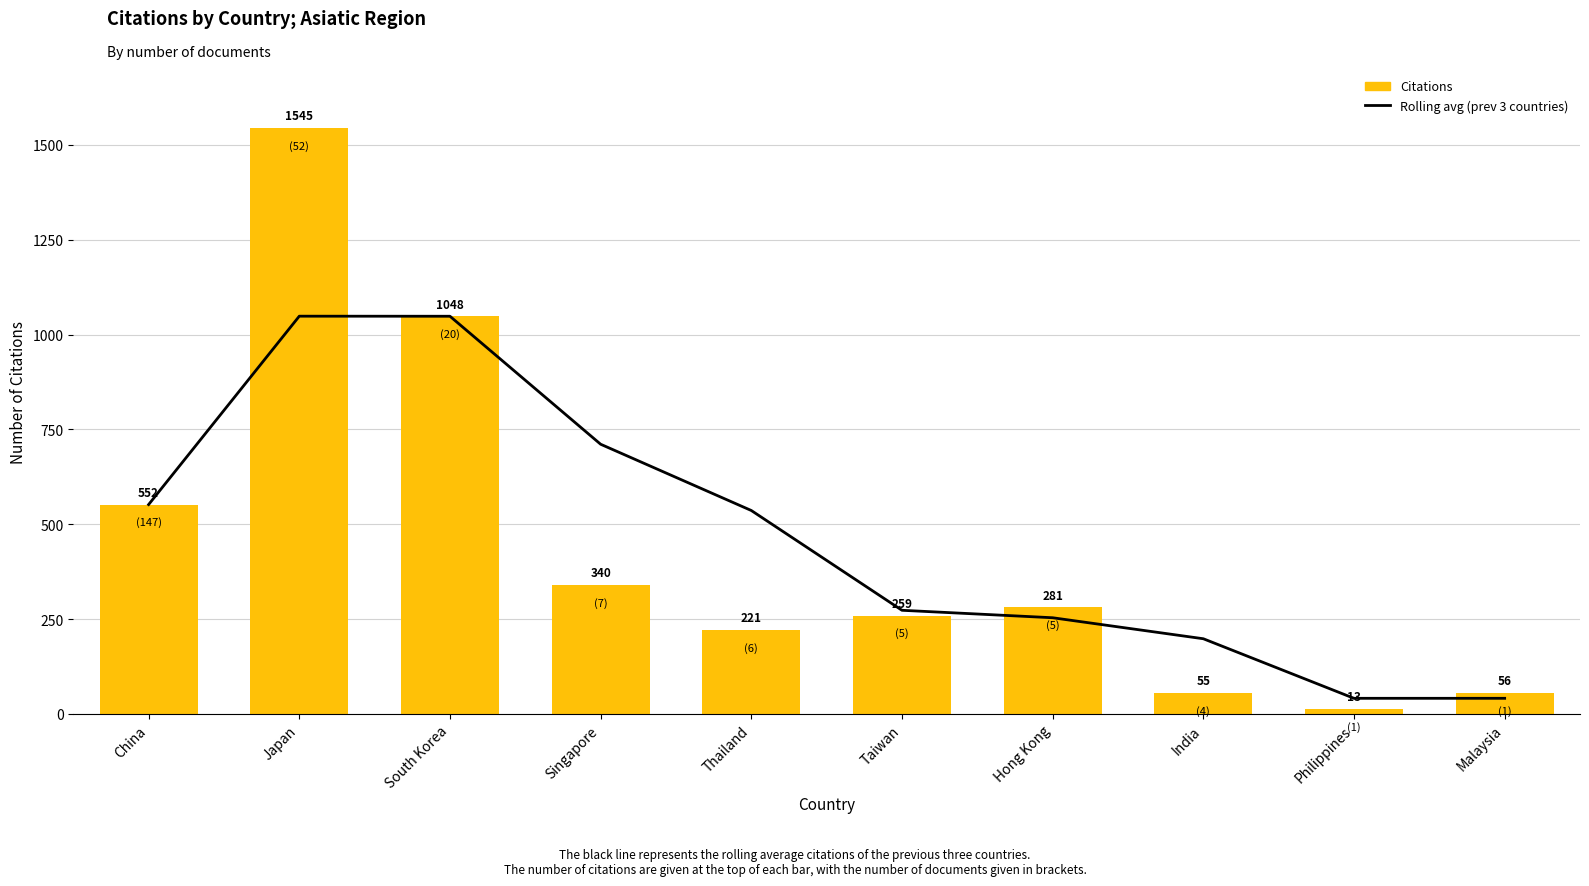

Reading left to right, extract all data points from this chart.

Rolling avg (prev 3 countries): China=552.0	Japan=1048.5	South Korea=1048.3	Singapore=711.0	Thailand=536.3	Taiwan=273.3	Hong Kong=253.7	India=198.3	Philippines=41.3	Malaysia=41.3
Citations: China=552.0	Japan=1545.0	South Korea=1048.0	Singapore=340.0	Thailand=221.0	Taiwan=259.0	Hong Kong=281.0	India=55.0	Philippines=13.0	Malaysia=56.0